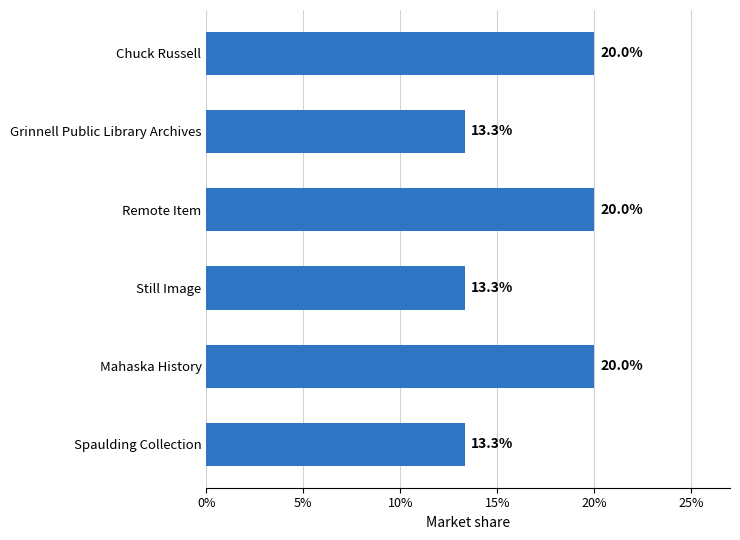

What is the average value?

16.7